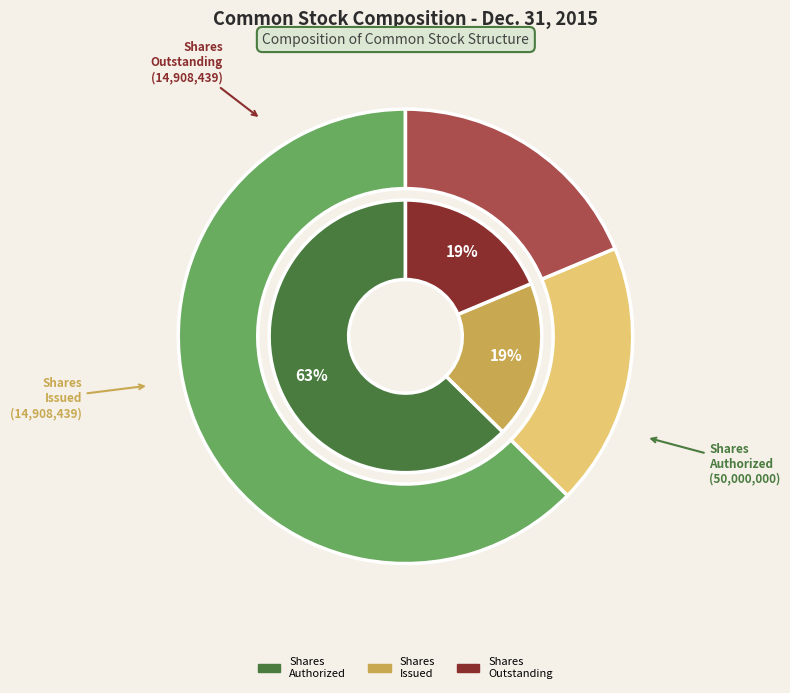

Is it true that Common stock, shares issued is 19% of the pie?

True